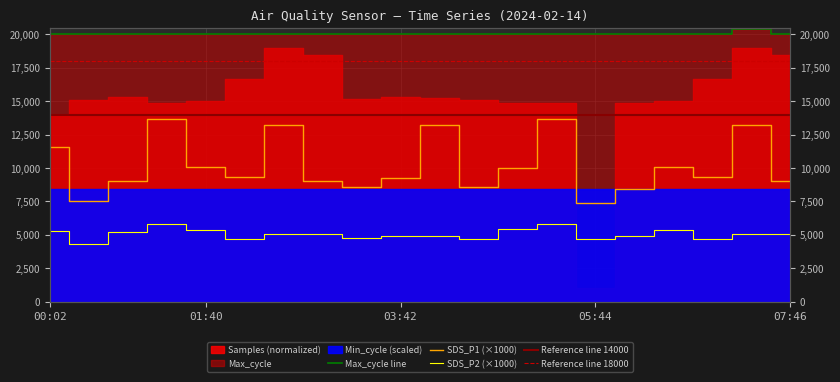

Rank the categories by Max_cycle value from lowest to highest.

00:02, 06:08, 01:15, 05:19, 03:17, 02:53, 04:30, 04:55, 02:28, 07:46, 01:40, 06:32, 02:04, 06:57, 03:42, 00:26, 05:44, 04:06, 00:50, 07:21